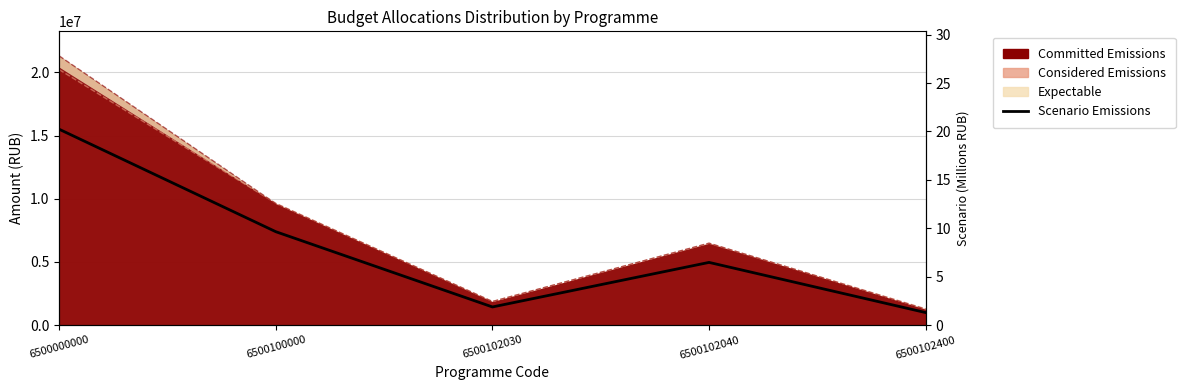

The value at 6500000000 is 20.2. True or false?

True